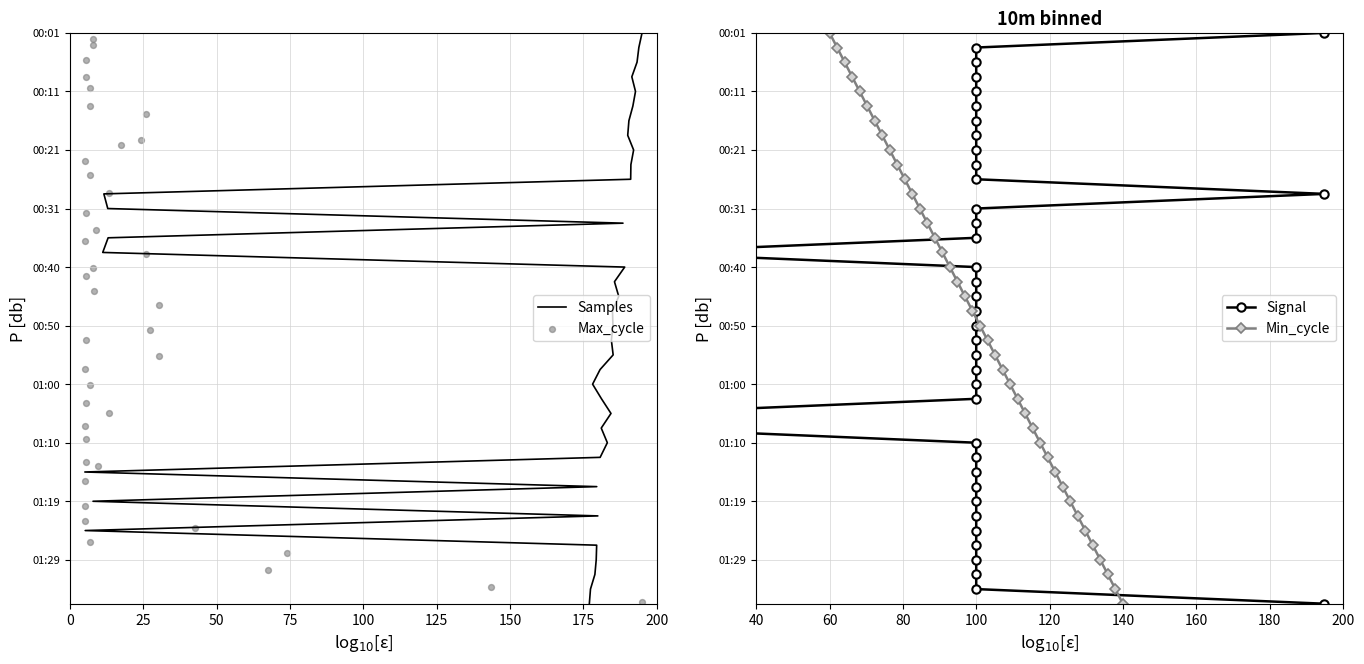

At which category is the sum across all series the highest?

39